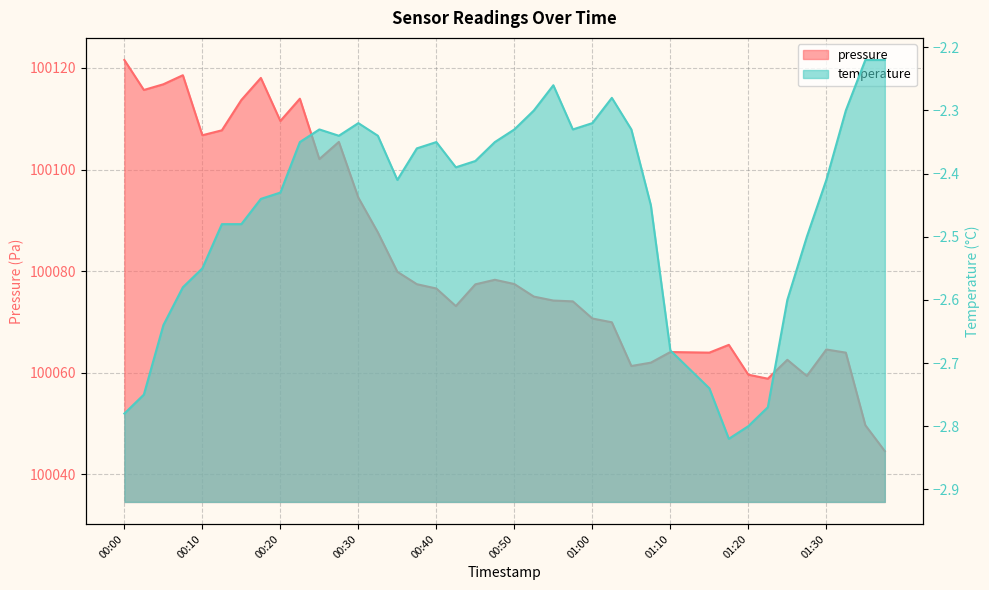

What is the sum of all pressure values?

4003280.2